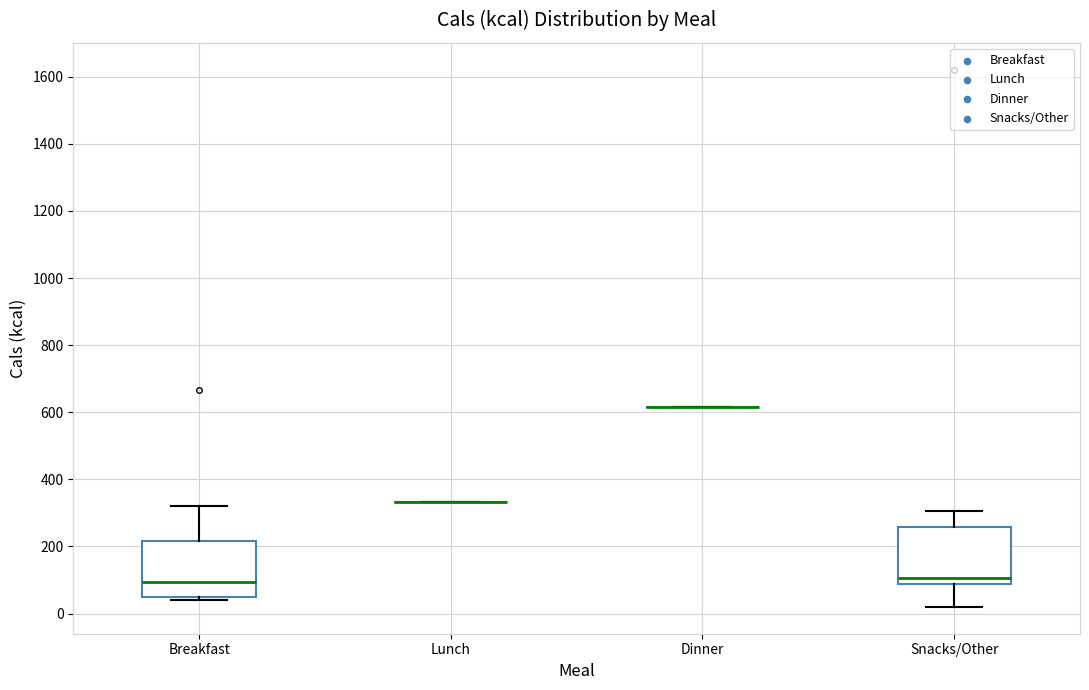

Reading left to right, transcribe this box plot: for each box, give where its median line is, the range the box spans, and where its two whiskers end, as read against the y-axis. The values are not printed on the chart, so give them approximately, as read against the axis.

Breakfast: median 100, box 40 to 220, whiskers 40 (just below the box's lower edge) to 320
Lunch: box collapsed to a line at 340, whiskers 340 to 340
Dinner: box collapsed to a line at 620, whiskers 620 to 620
Snacks/Other: median 100, box 80 to 260, whiskers 20 to 300